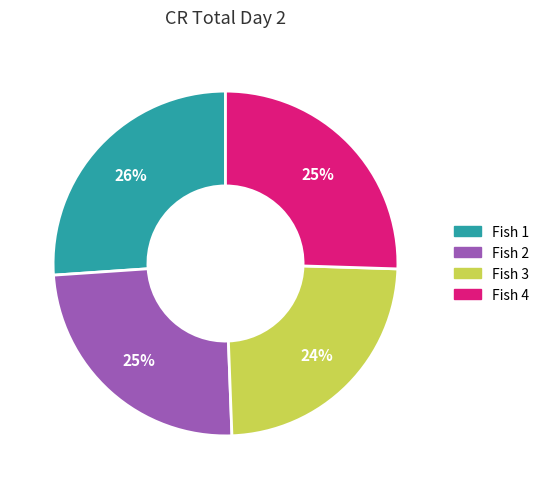

To the nearest percent, what is the difference between the largest and smallest slice percentages?

2%